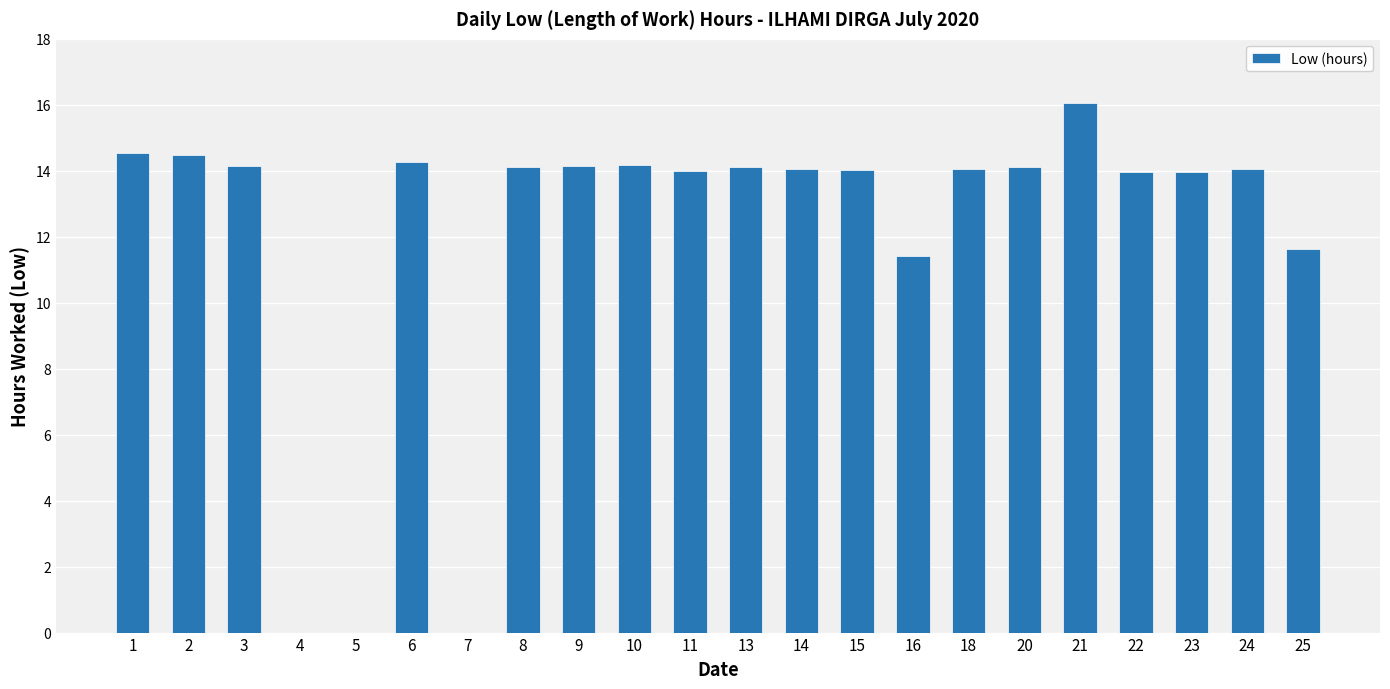

What is the difference between the values at 4 and 11?

14.0